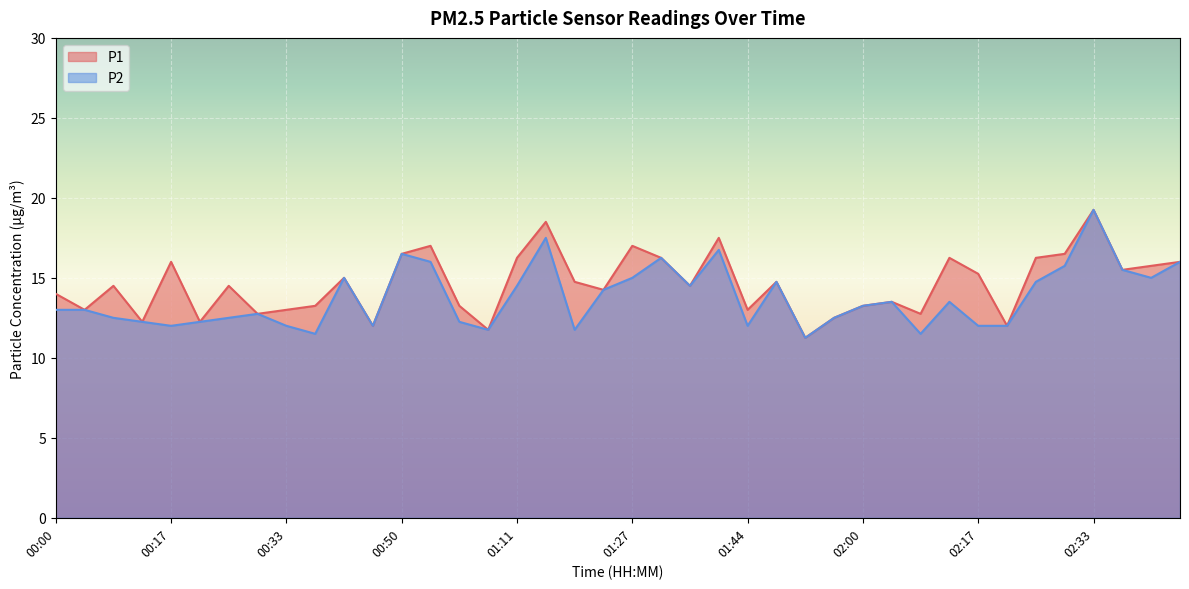

Reading left to right, what are all the values shown in this chart?

P1: 00:00=14.0	00:04=13.0	00:08=14.5	00:13=12.2	00:17=16.0	00:21=12.2	00:25=14.5	00:29=12.8	00:33=13.0	00:37=13.2	00:41=15.0	00:46=12.0	00:50=16.5	00:54=17.0	00:58=13.2	01:02=11.8	01:11=16.2	01:15=18.5	01:19=14.8	01:23=14.2	01:27=17.0	01:31=16.2	01:35=14.5	01:40=17.5	01:44=13.0	01:48=14.8	01:52=11.2	01:56=12.5	02:00=13.2	02:04=13.5	02:08=12.8	02:13=16.2	02:17=15.2	02:21=12.0	02:25=16.2	02:29=16.5	02:33=19.2	02:37=15.5	02:41=15.8	02:46=16.0
P2: 00:00=13.0	00:04=13.0	00:08=12.5	00:13=12.2	00:17=12.0	00:21=12.2	00:25=12.5	00:29=12.8	00:33=12.0	00:37=11.5	00:41=15.0	00:46=12.0	00:50=16.5	00:54=16.0	00:58=12.2	01:02=11.8	01:11=14.5	01:15=17.5	01:19=11.8	01:23=14.2	01:27=15.0	01:31=16.2	01:35=14.5	01:40=16.8	01:44=12.0	01:48=14.8	01:52=11.2	01:56=12.5	02:00=13.2	02:04=13.5	02:08=11.5	02:13=13.5	02:17=12.0	02:21=12.0	02:25=14.8	02:29=15.8	02:33=19.2	02:37=15.5	02:41=15.0	02:46=16.0